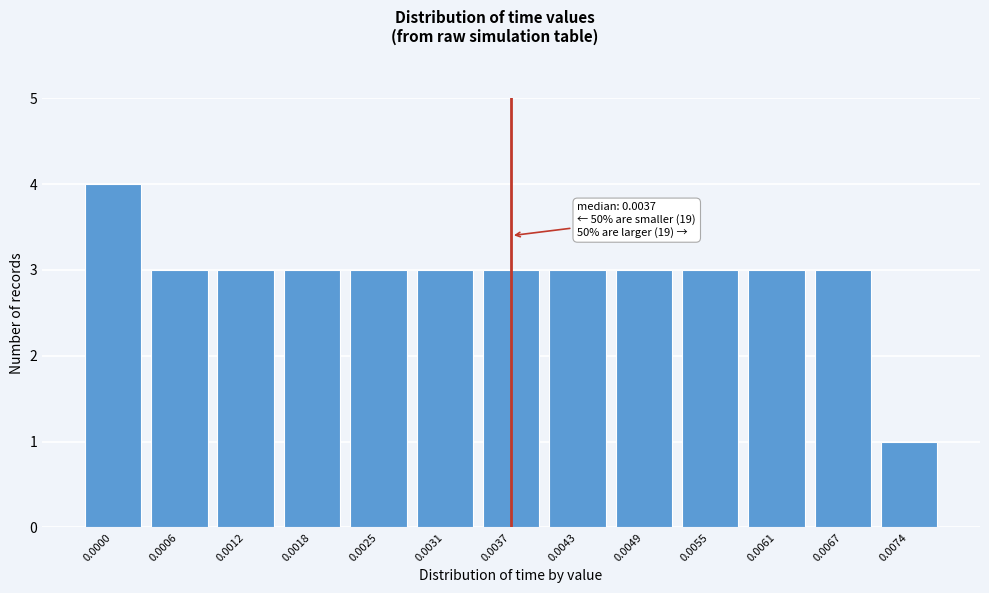

Reading right to left, transcribe all the data shown in this chart.

1	3	3	3	3	3	3	3	3	3	3	3	4